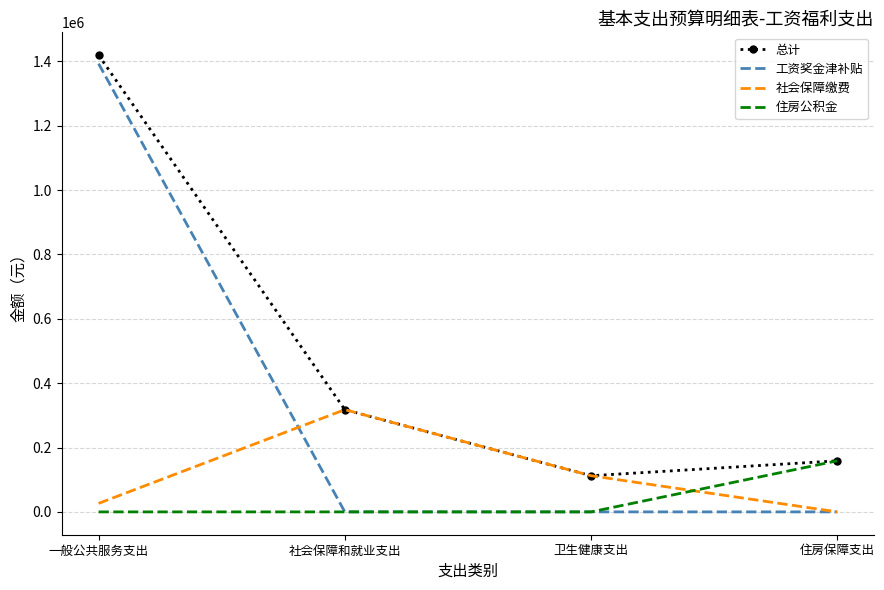

How many interior local peaks does the 社会保障缴费 series have?

1